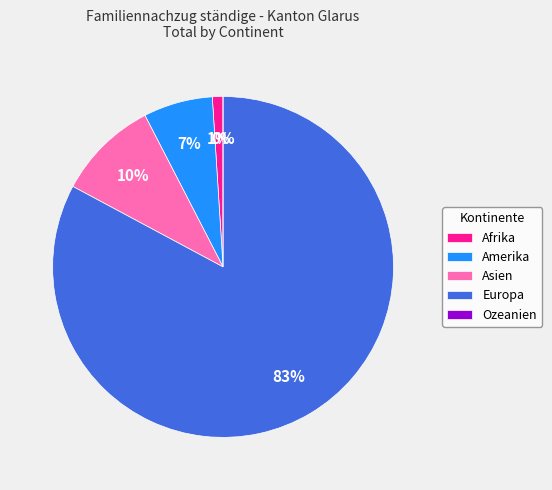

Do Ozeanien and Asien together represent more than half of the pie?

No